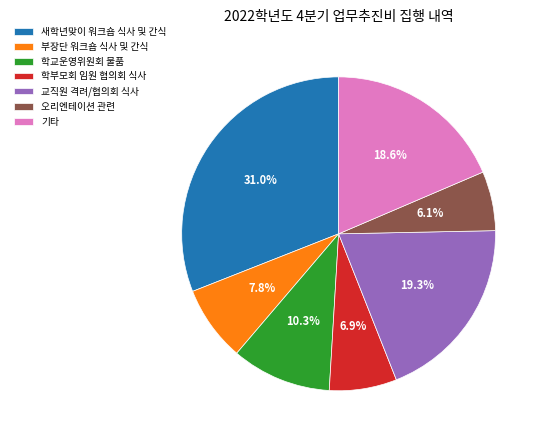

What is the total percentage of 부장단 워크숍 식사 및 간식 and 새학년맞이 워크숍 식사 및 간식?

38.8%